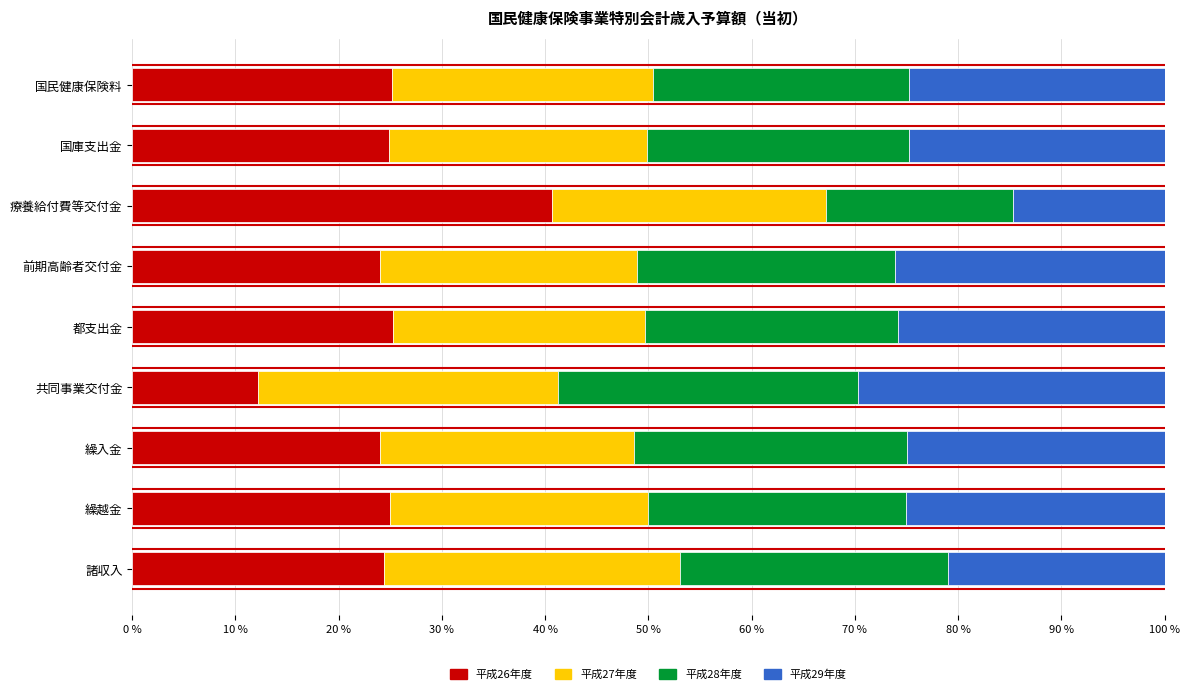

The value of 平成26年度 at 国民健康保険料 is 8.1. True or false?

False